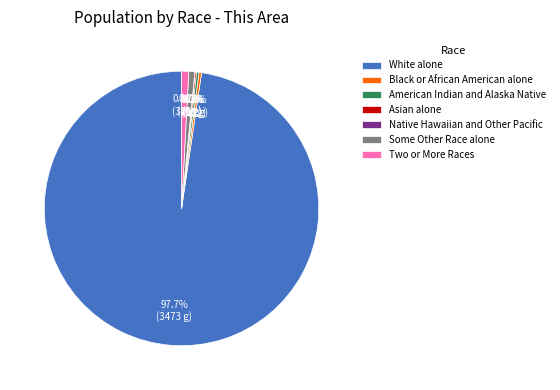

Which slice represents more than half of the pie?

White alone